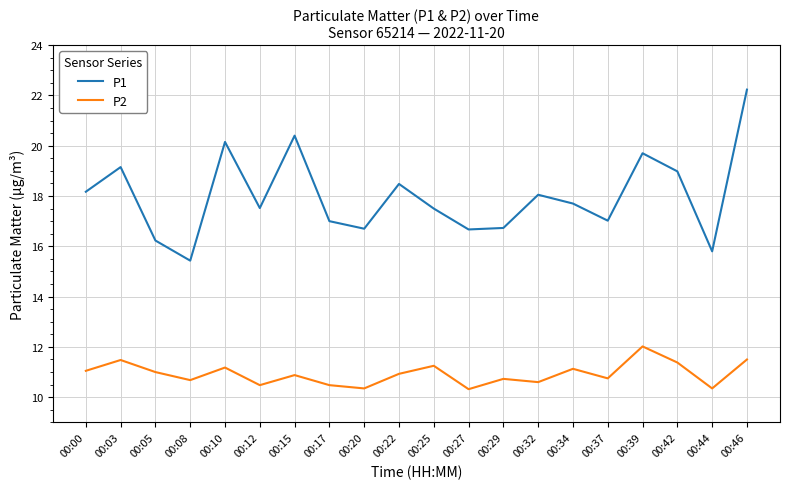

True or false: P2 has a value of 10.7 at 00:08.

True